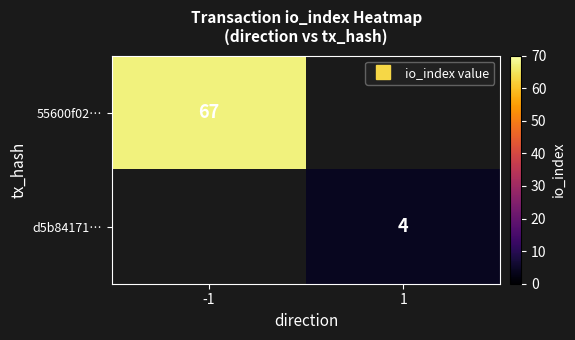

Is it true that 55600f02… equals 67.0 at -1?

True